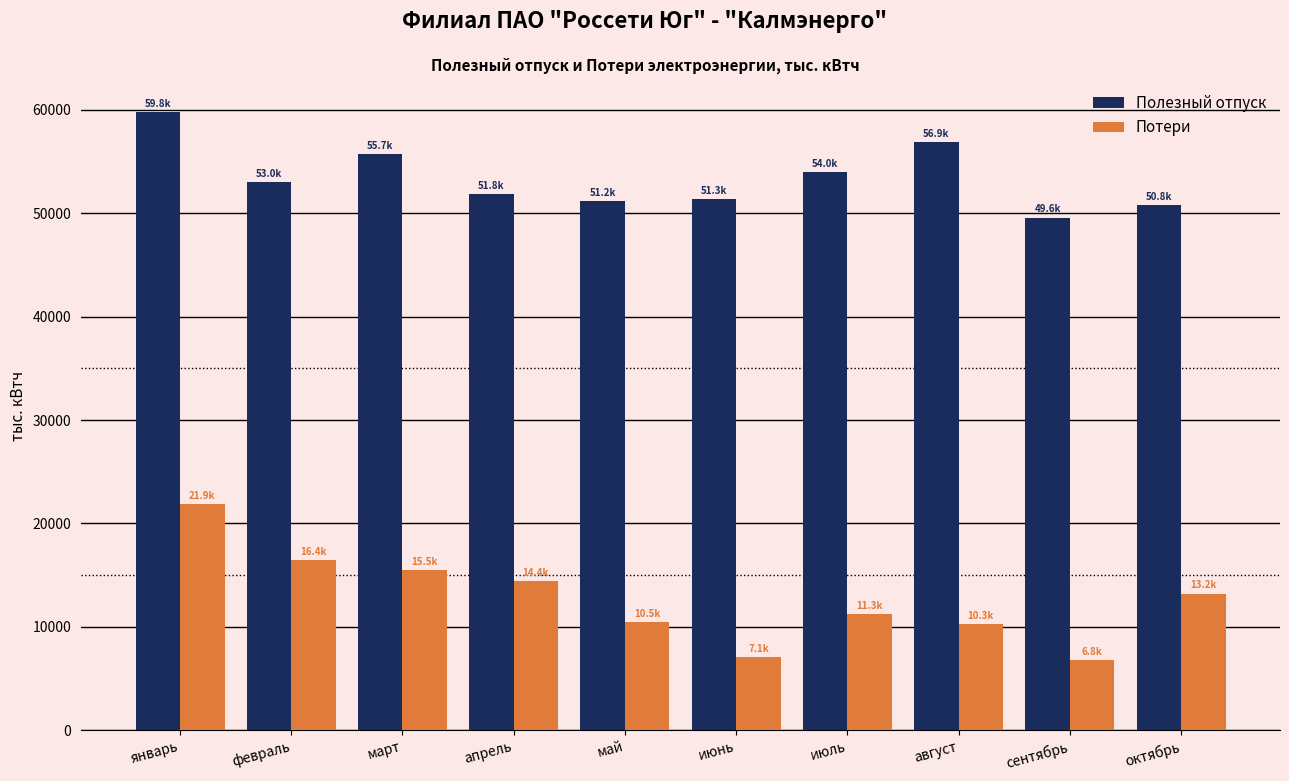

Which series has the largest range (max minus min)?

Потери